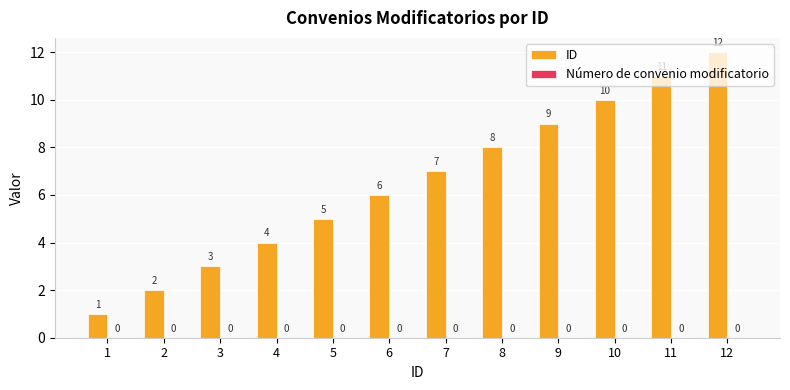

What is the value of the 8th bar from the left?

8